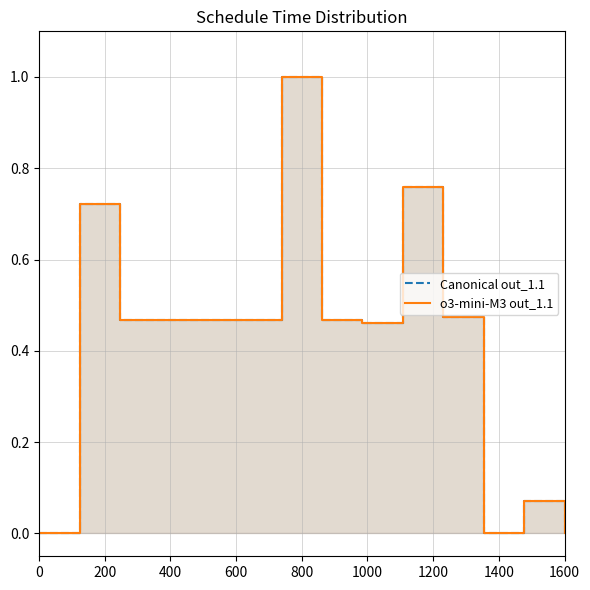

What is the greatest value displayed?

1.0